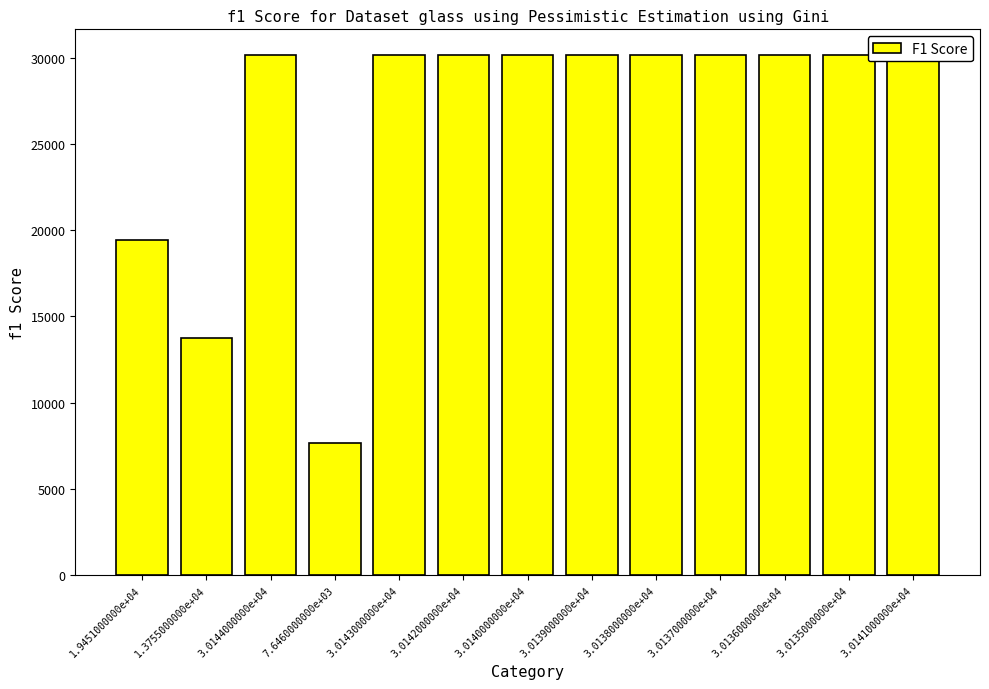

What position from the right is 3.0142000000e+04?

8